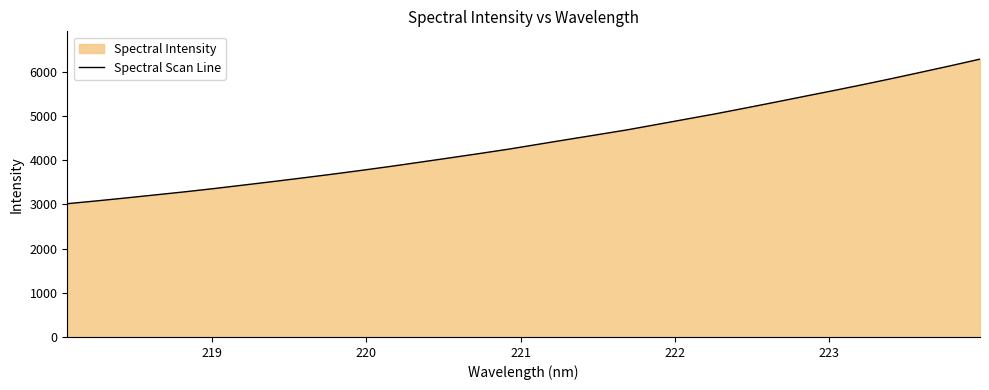

What is the smallest value displayed?

3016.2